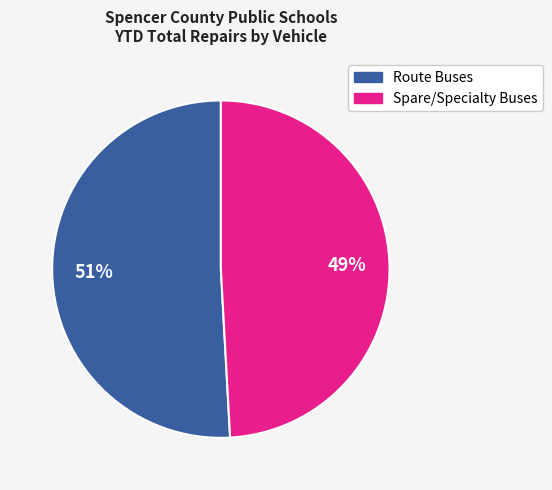

Does any single category account for the majority?

Yes